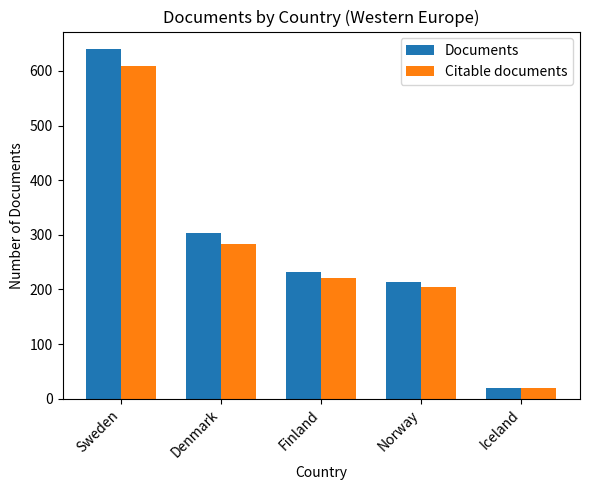

What is the label of the 4th bar from the right?

Denmark